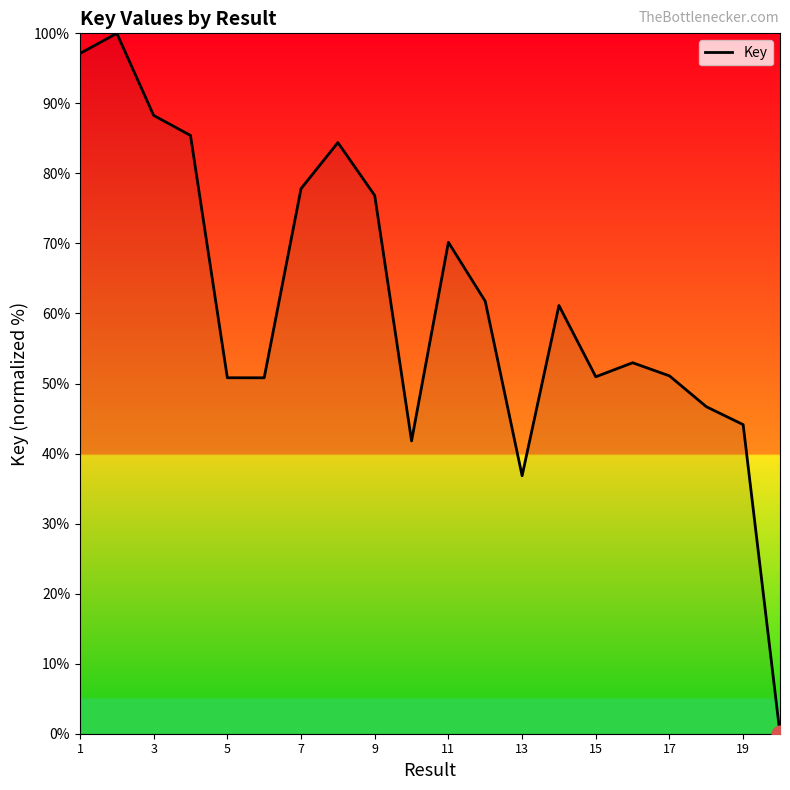

What is the difference between the maximum and minimum values?

100.0